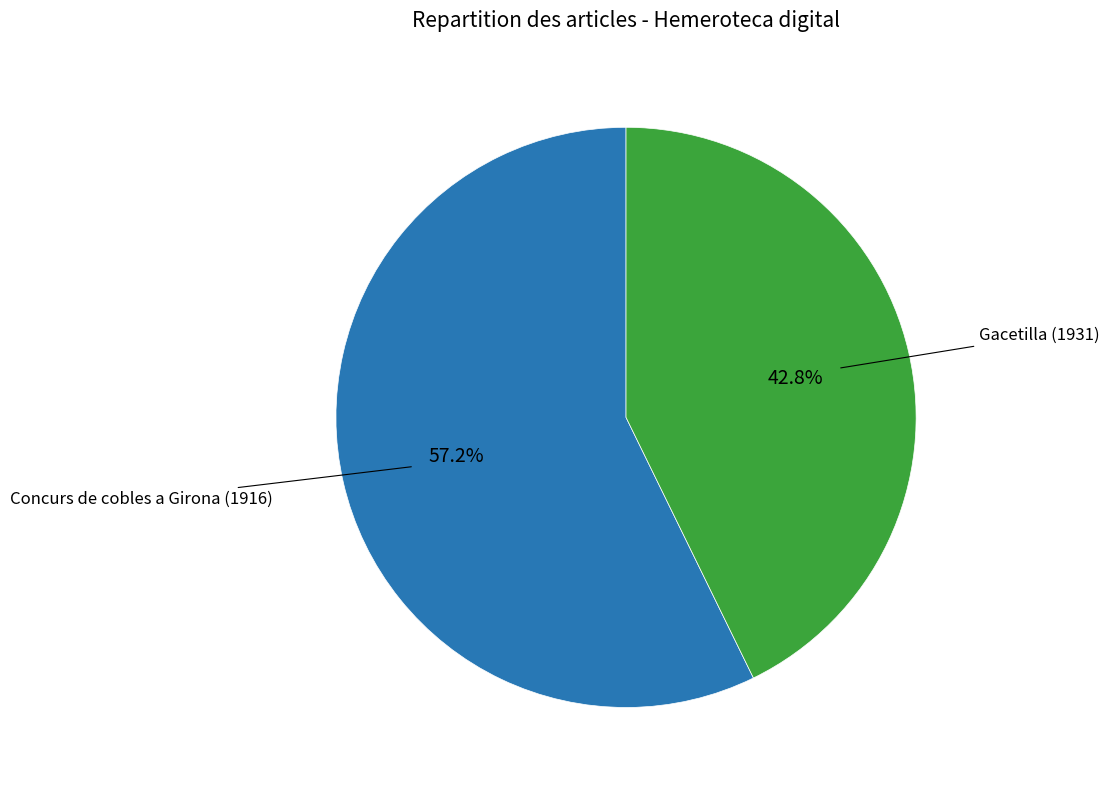

Does any single category account for the majority?

Yes